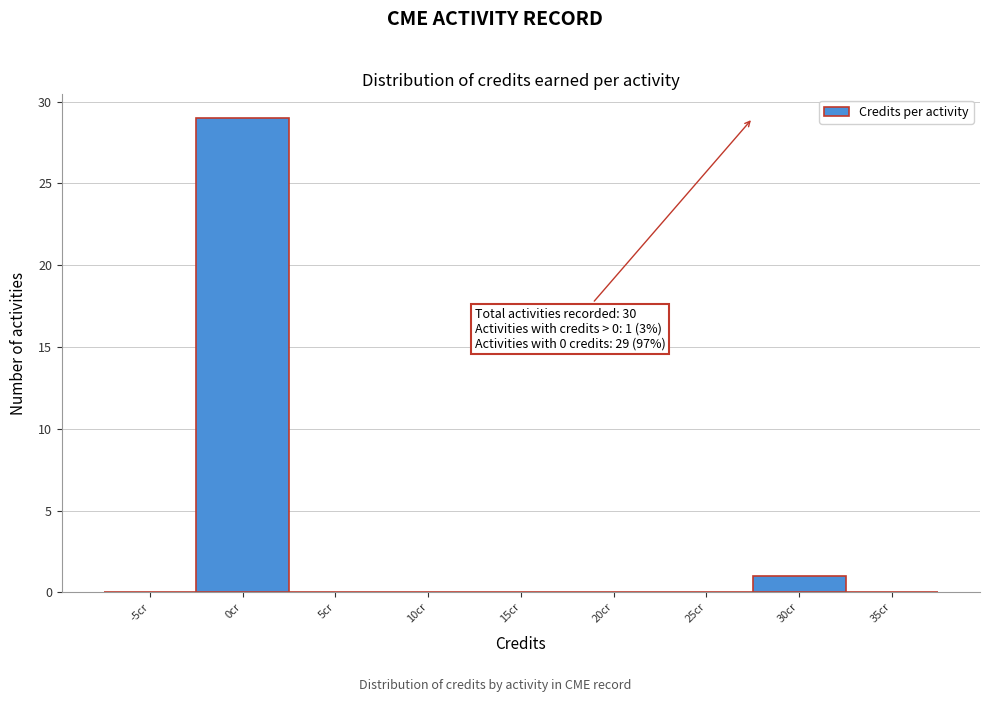

Reading right to left, list all the values displayed in this chart.

35cr=0	30cr=1	25cr=0	20cr=0	15cr=0	10cr=0	5cr=0	0cr=29	-5cr=0